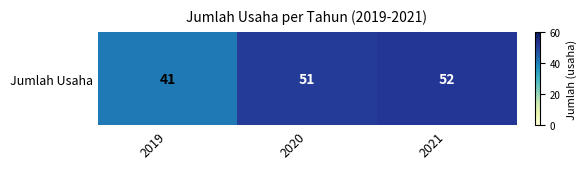

What is the smallest value displayed?

41